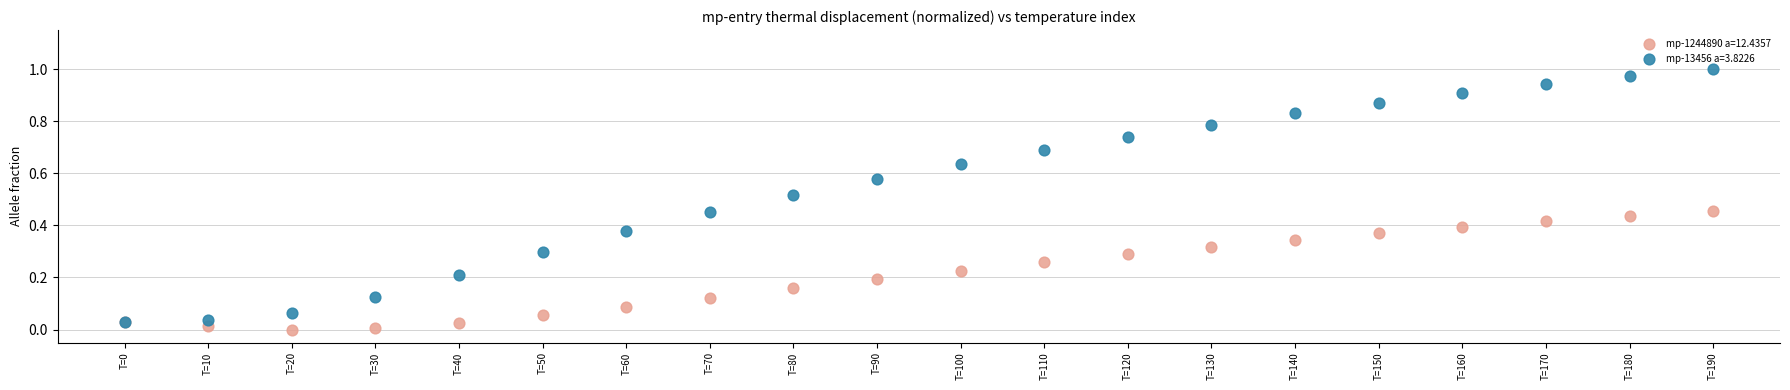

Which series has the widest spread of Y values?

mp-13456 a=3.8226